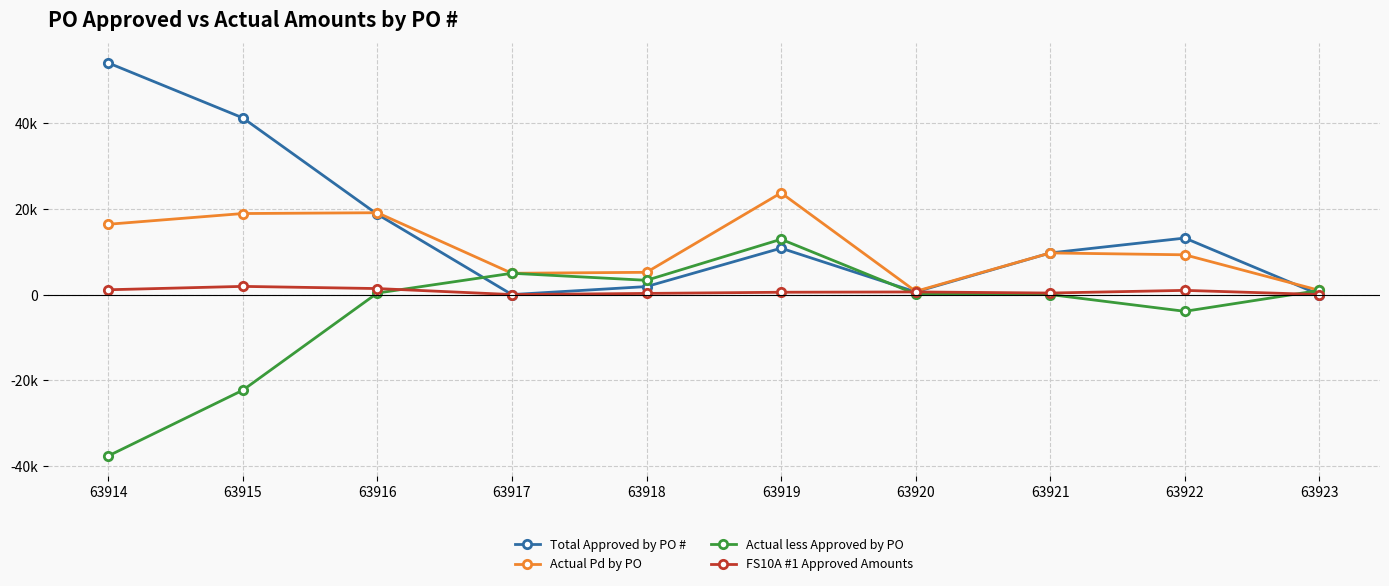

What is the value of the Actual Pd by PO point at the 8th from the left?

9703.6